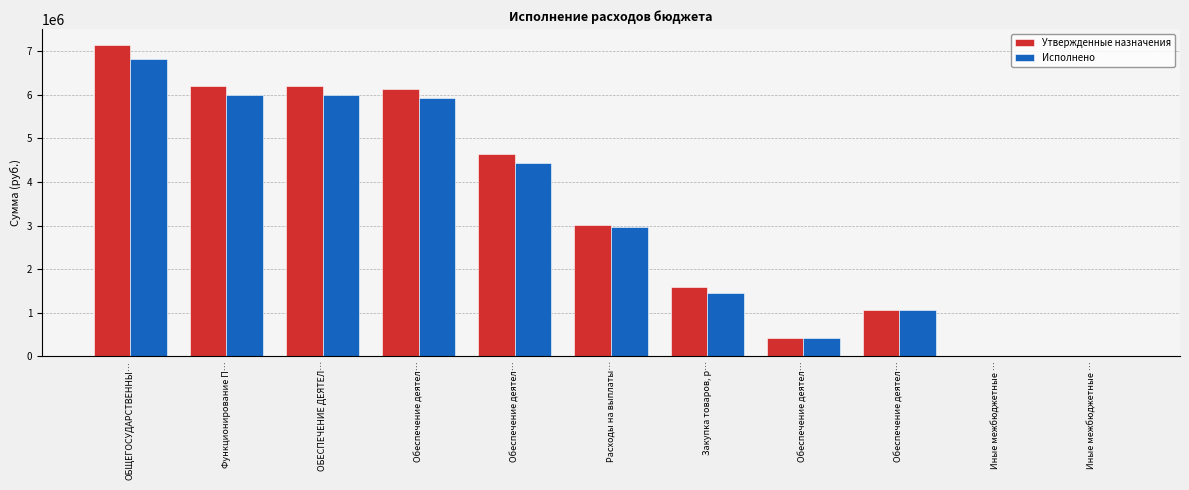

What is the label of the 1st bar from the right?

Иные межбюджетные …